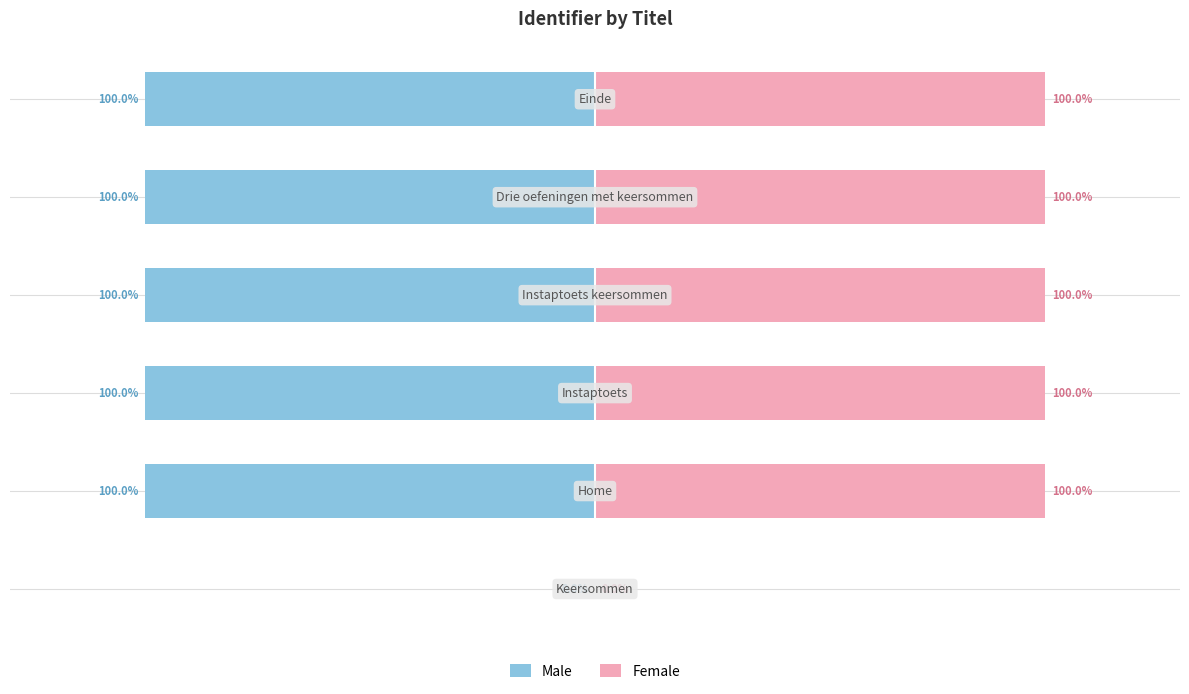

Is it true that Male equals 0.0 at −150?

True